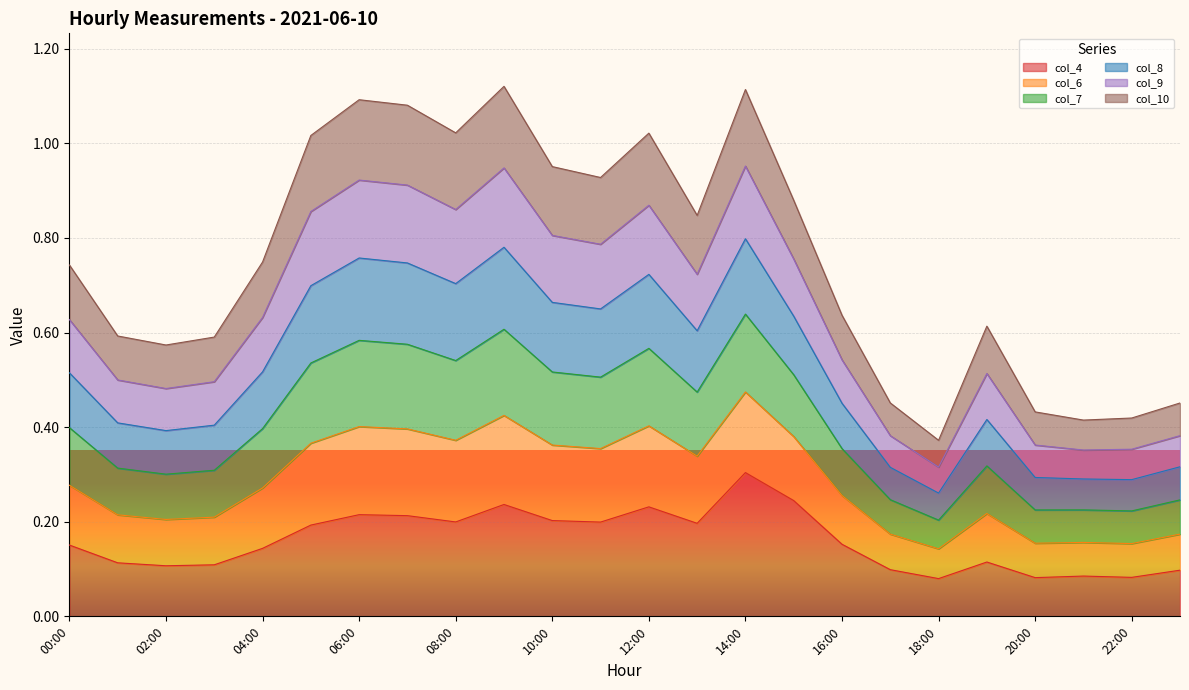

True or false: col_7 and col_10 cross at least once.

False